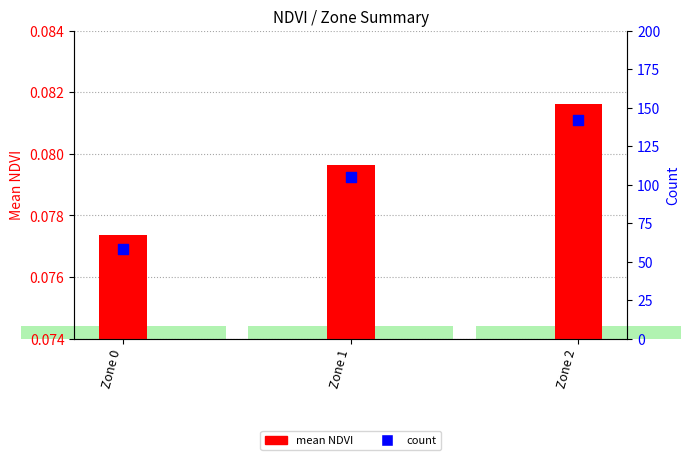

At which category is the sum across all series the highest?

Zone 2